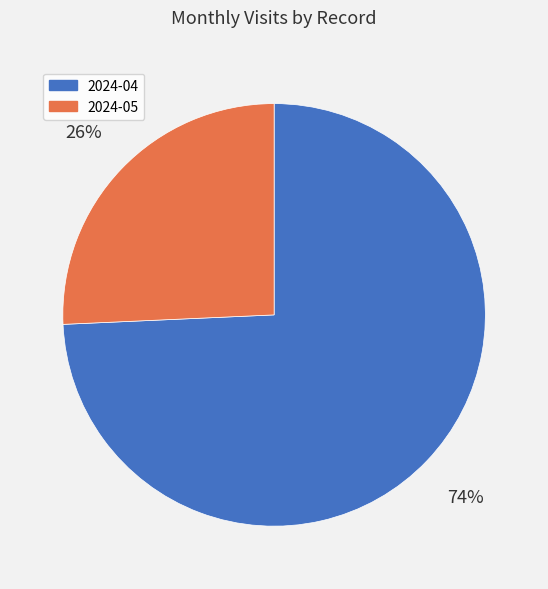

What is the largest slice in the pie chart?

2024-04